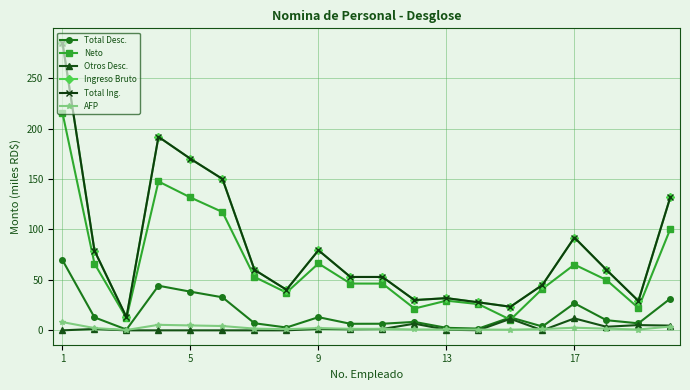

At which category is the sum across all series the highest?

1